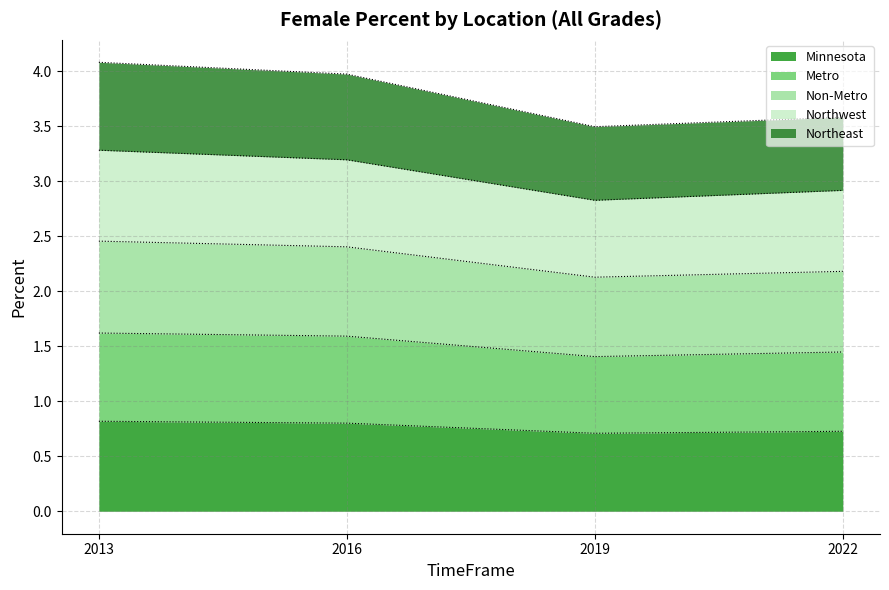

What is the minimum value shown in the chart?

0.7